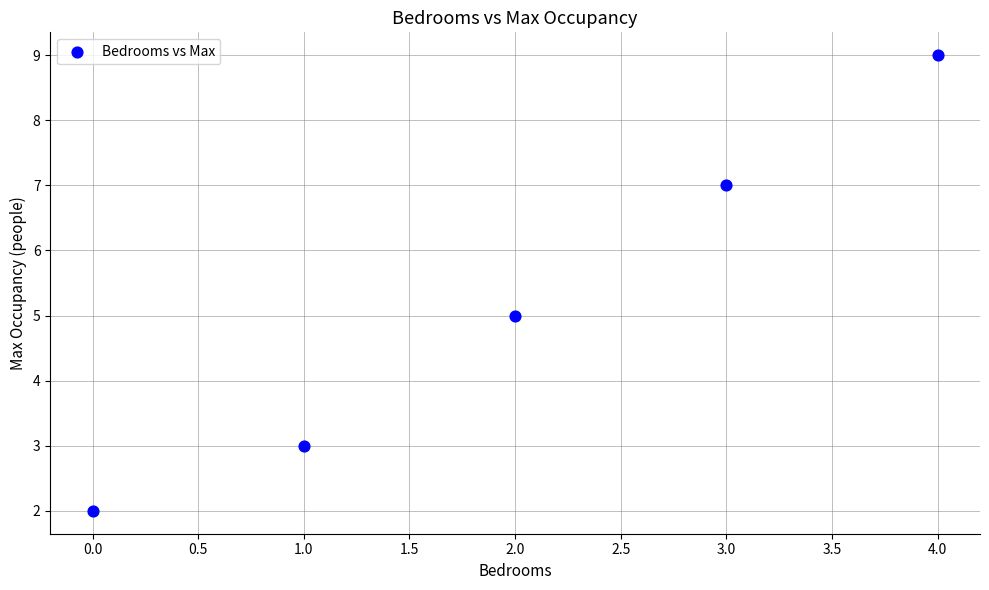

What is the average Y value?

5